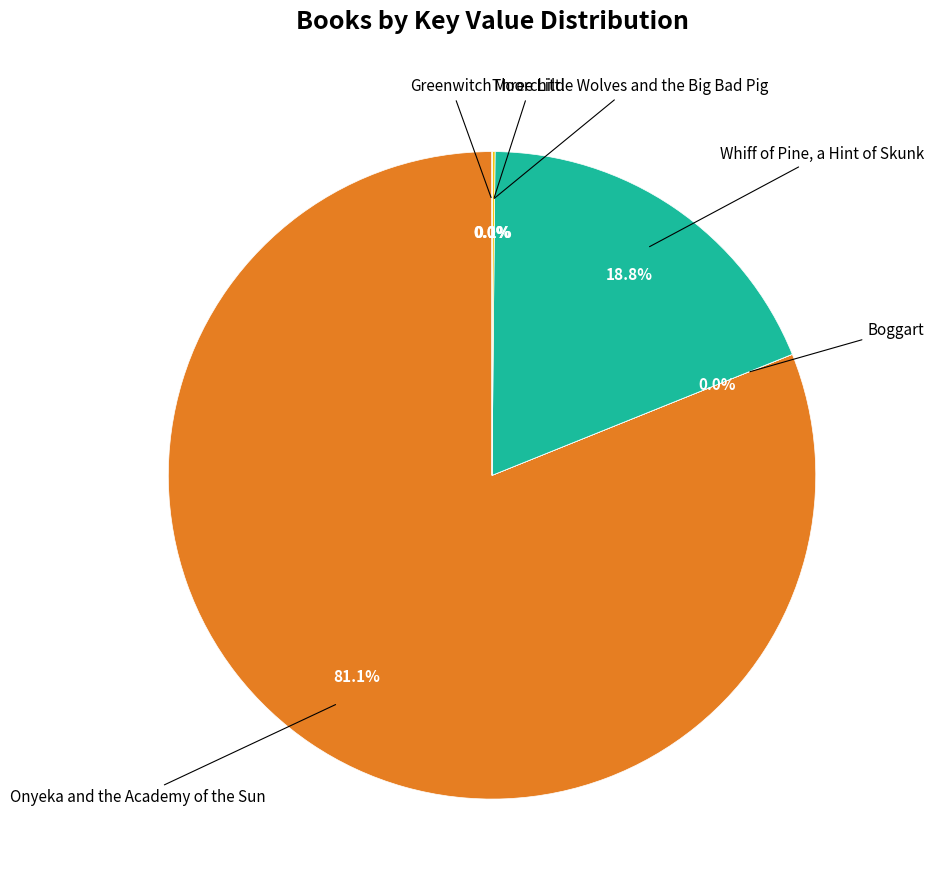

Is there a majority slice in this chart?

Yes